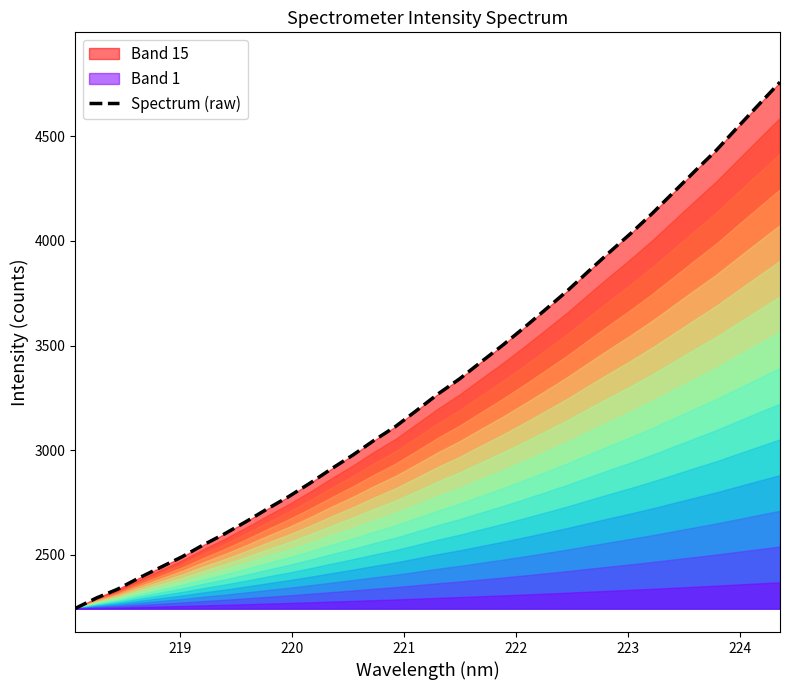

What is the highest value of the Spectrum (raw) series?

4759.2